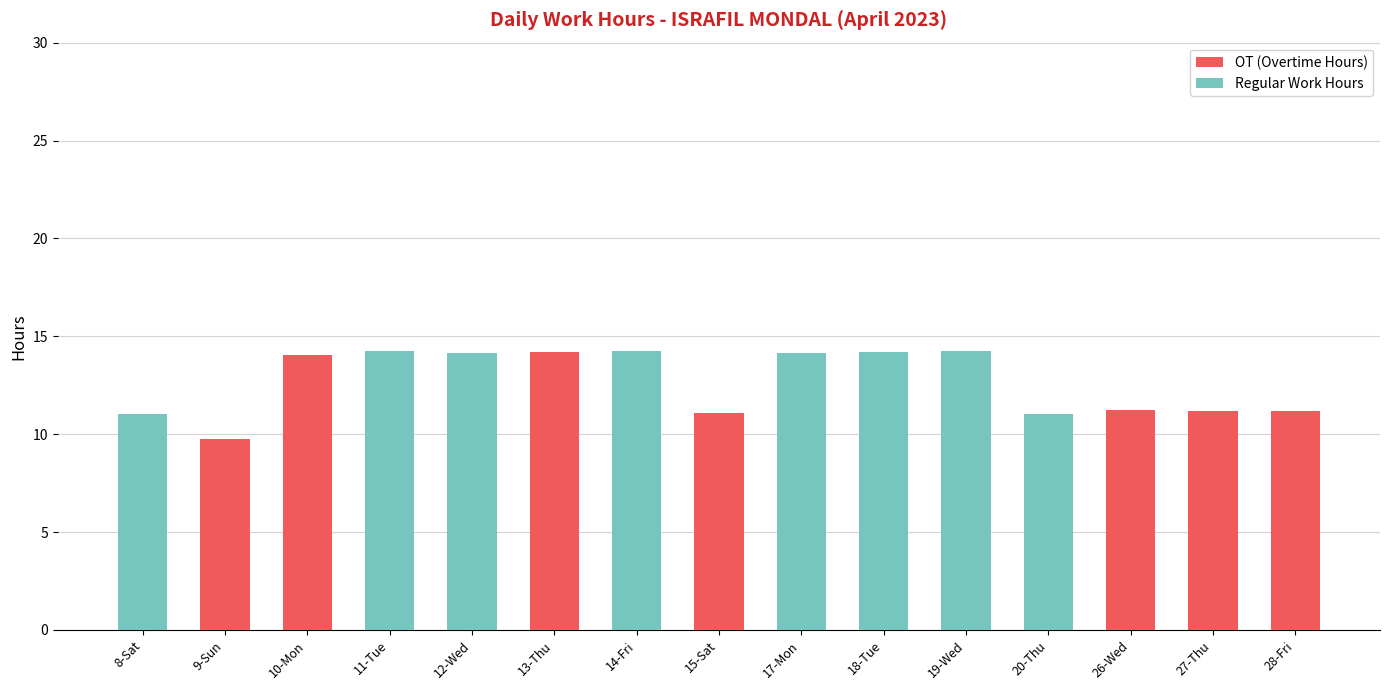

What is the difference between the OT (Overtime Hours) values at 27-Thu and 12-Wed?

11.2